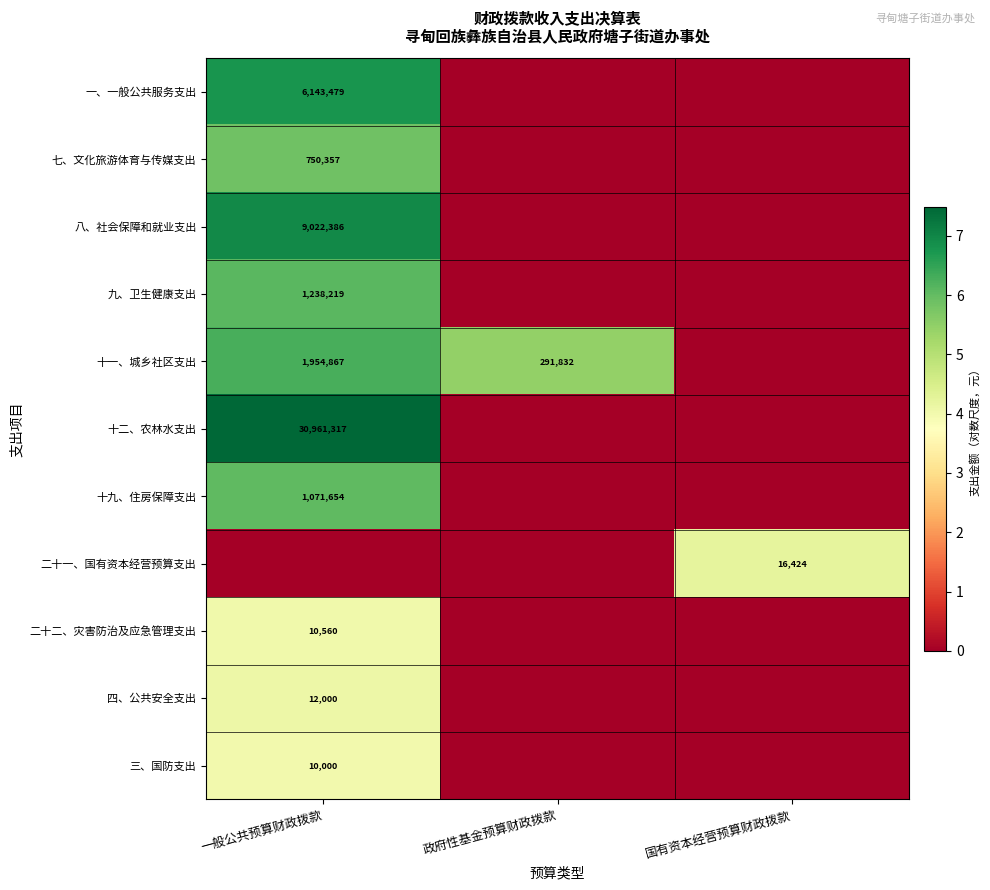

Which category has the highest value across all series?

一般公共预算财政拨款